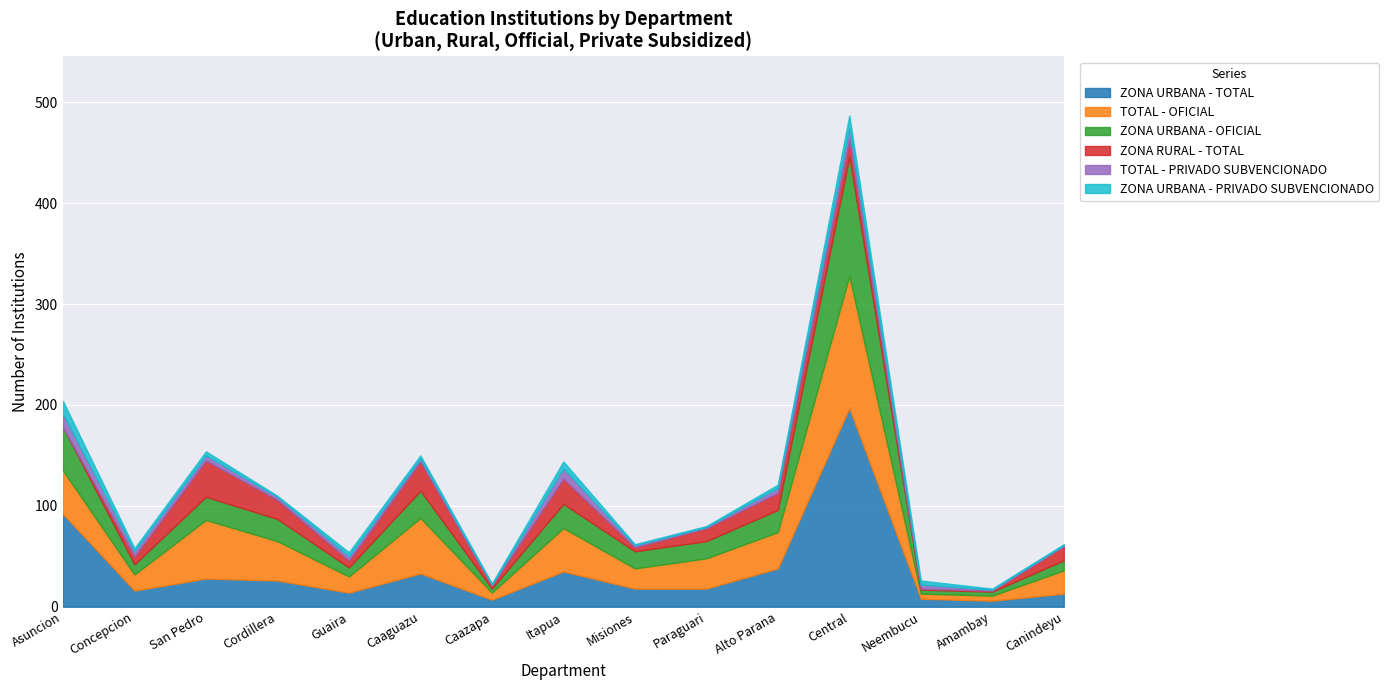

What is the minimum value for ZONA URBANA - OFICIAL?

4